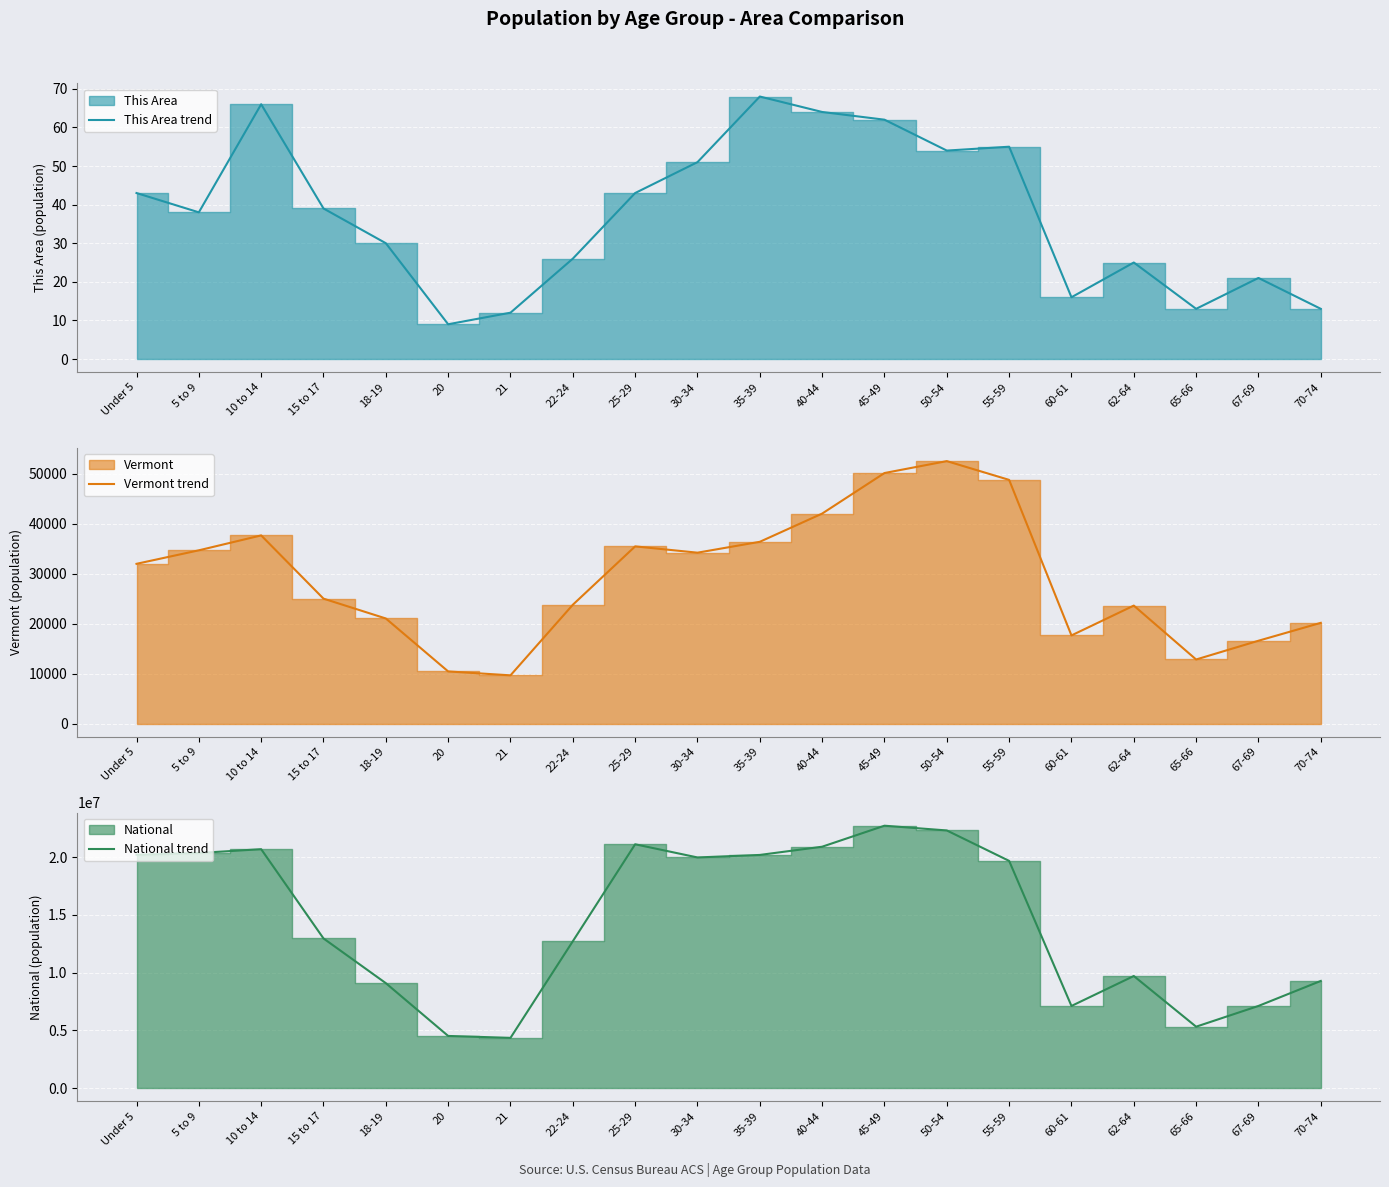

True or false: This Area trend has a value of 103 at 10 to 14.

False